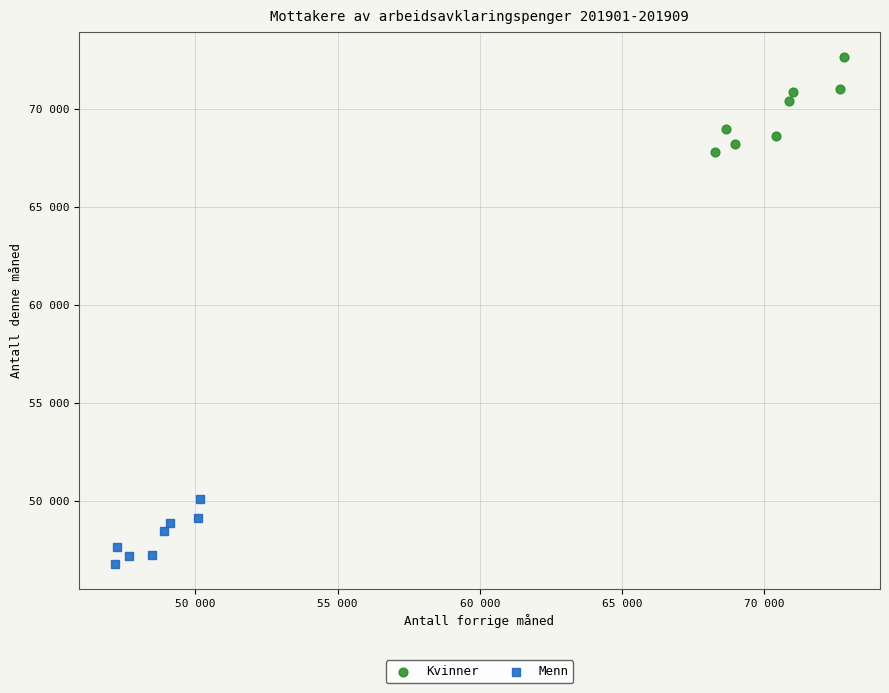

Which series contains the highest Y value?

Kvinner